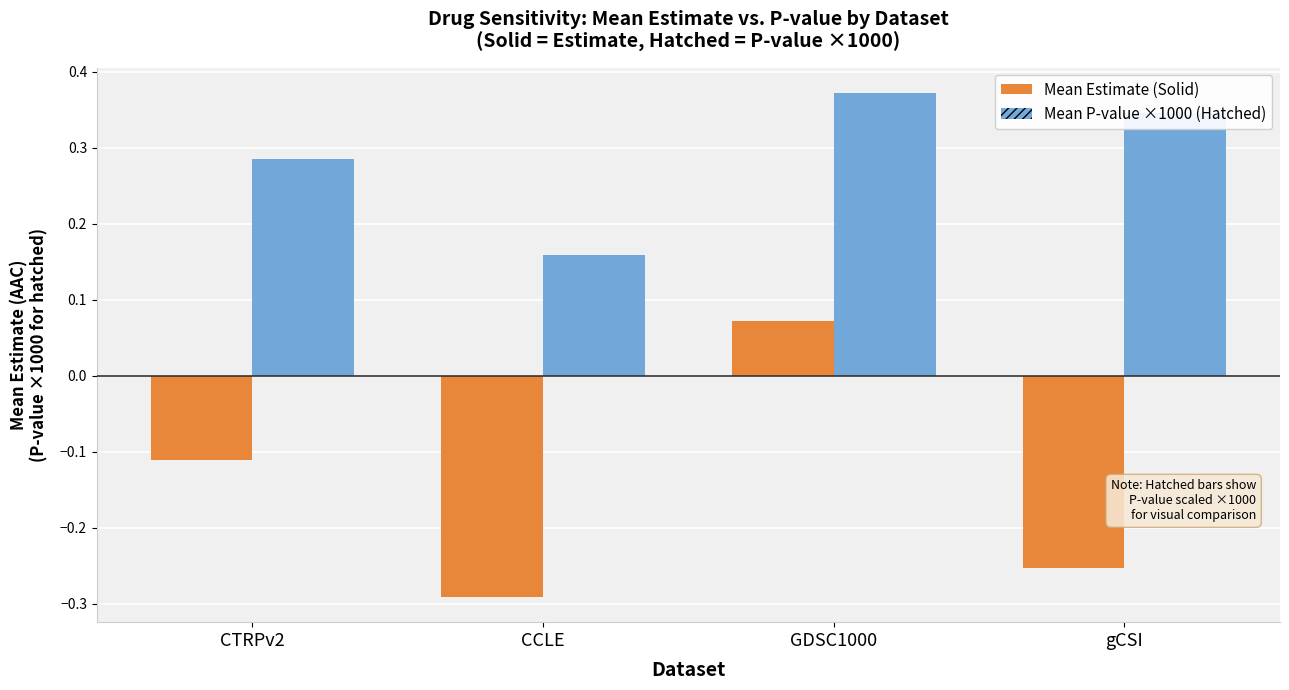

List the series in order of their peak value, lowest first.

Mean Estimate (Solid), Mean P-value ×1000 (Hatched)